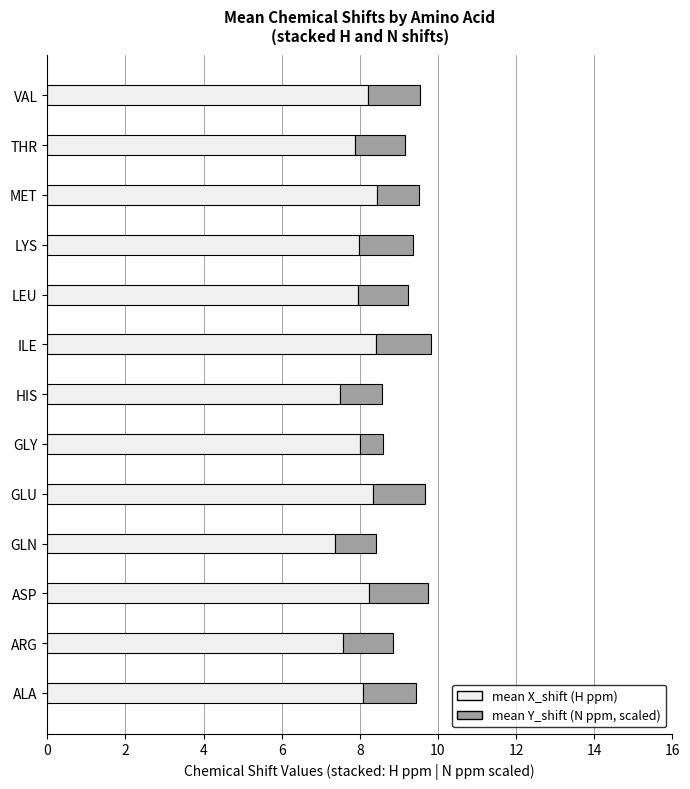

How many distinct data groups are displayed?

2